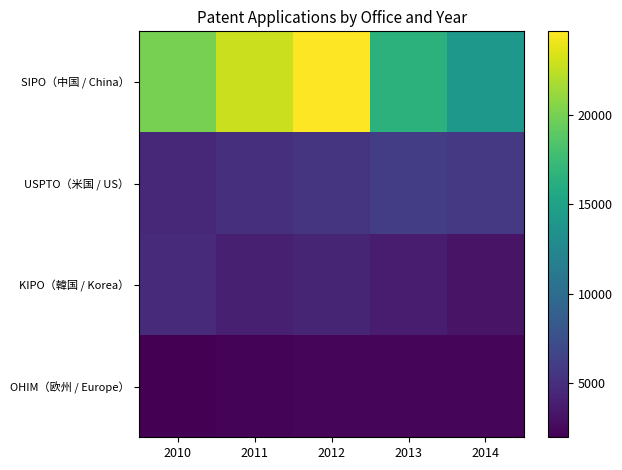

At how many categories does at least one series exceed 3904?

5